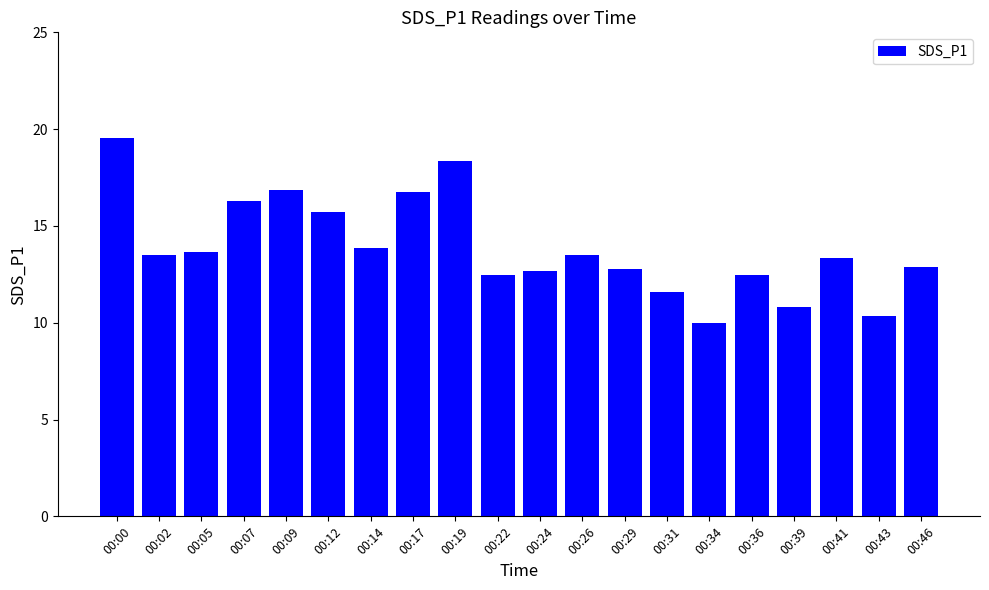

What is the maximum value shown in the chart?

19.6